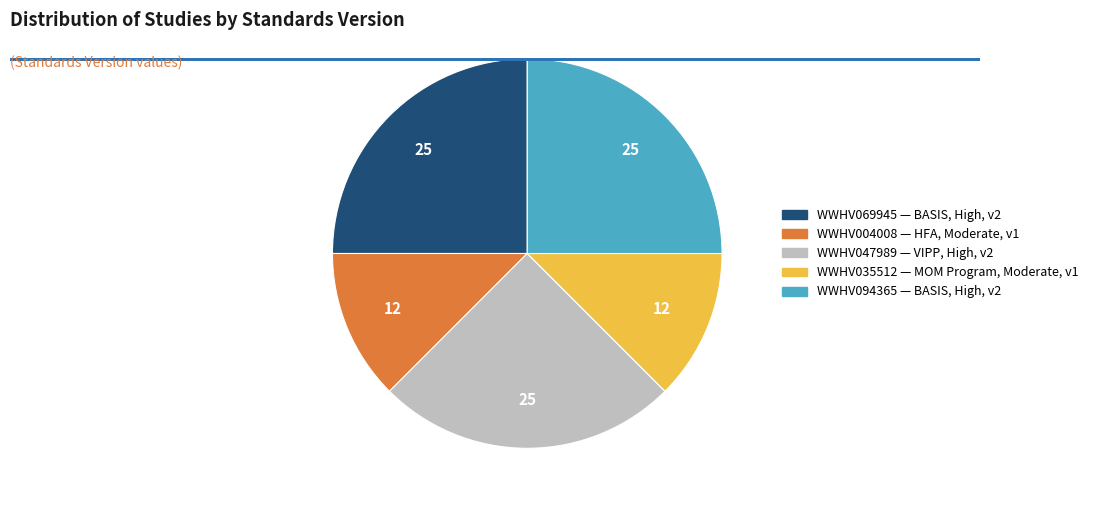

Is it true that WWHV069945 is 34% of the pie?

False